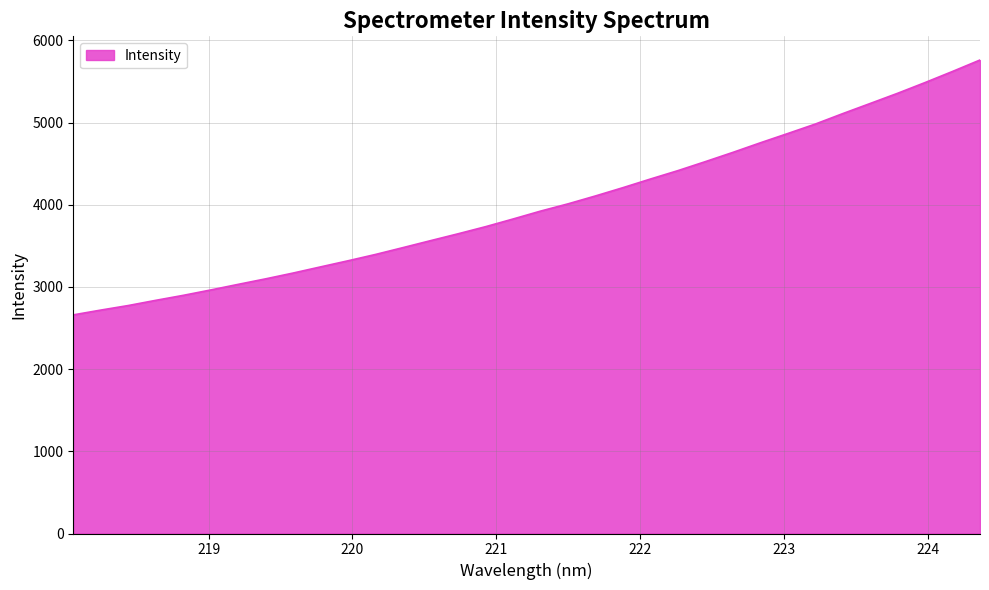

What is the difference between the maximum and minimum values?

3101.3